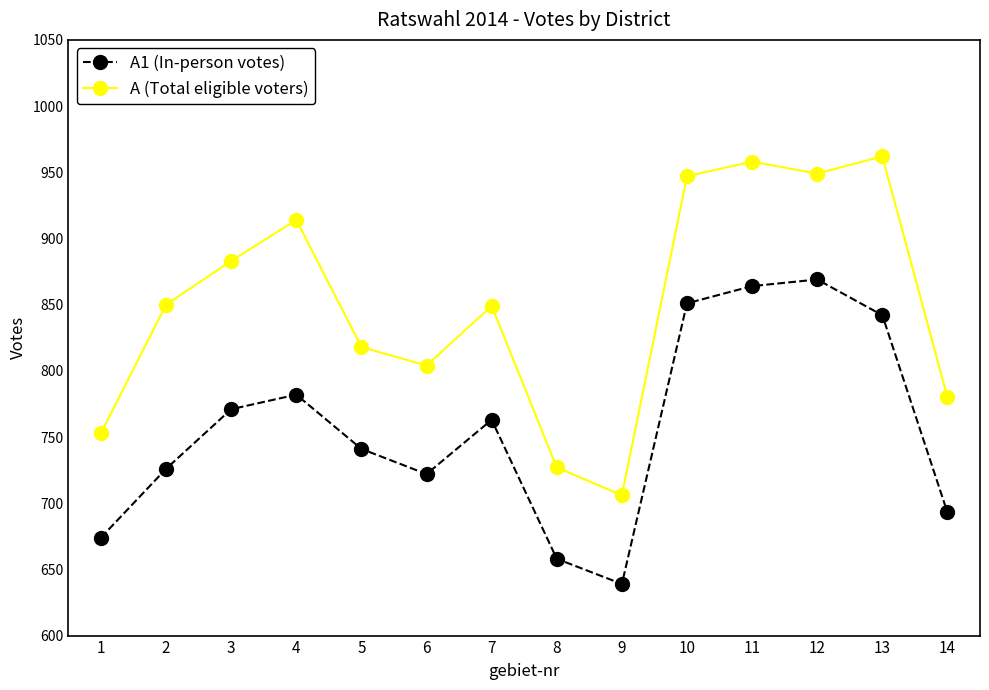

What is the difference between the maximum and second lowest values in the A1 (In-person votes) series?

211